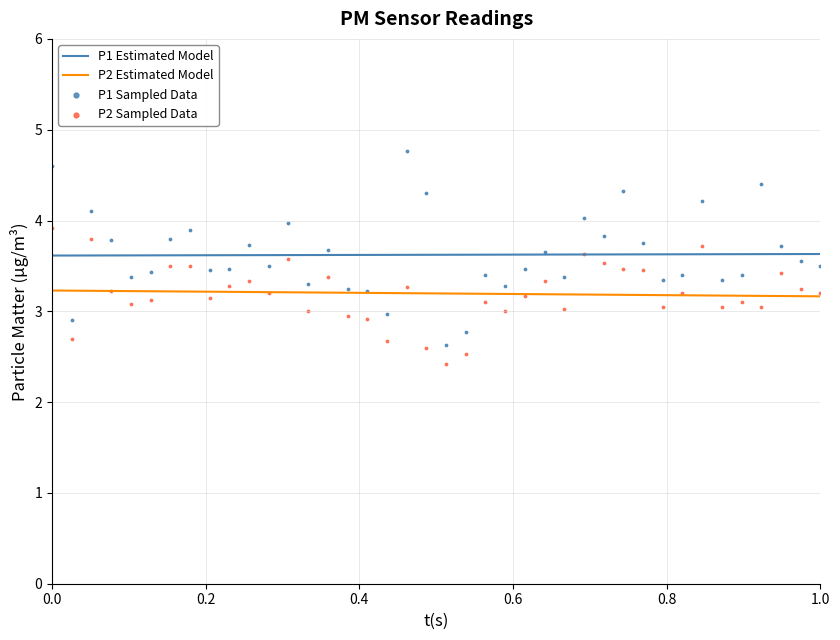

True or false: P1 Estimated Model and P2 Estimated Model cross at least once.

False